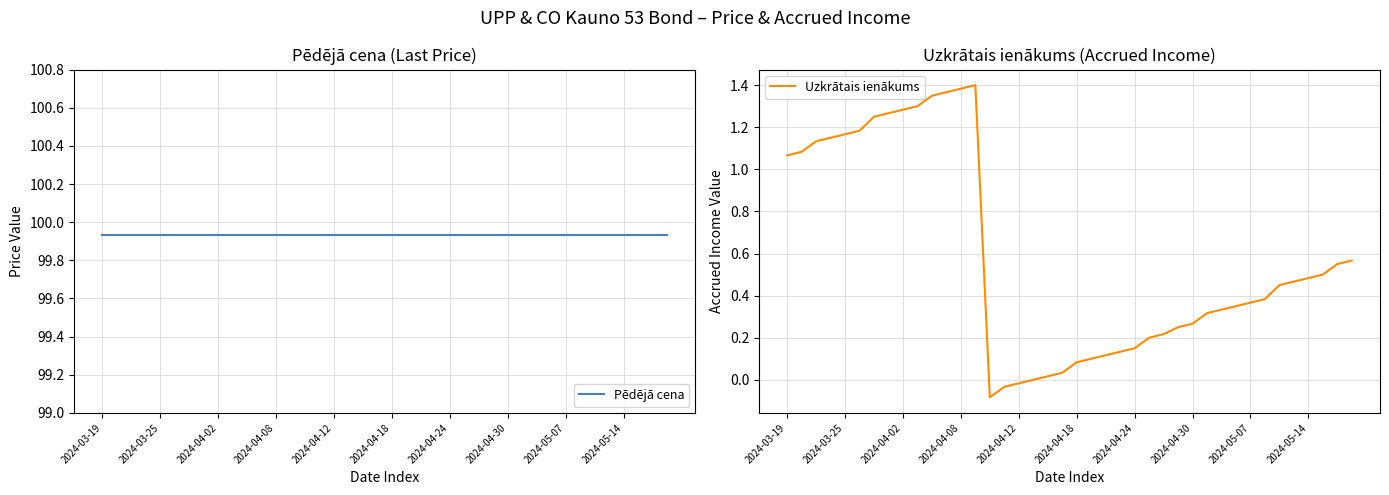

List the series in order of their overall mean, highest first.

Pēdējā cena, Uzkrātais ienākums